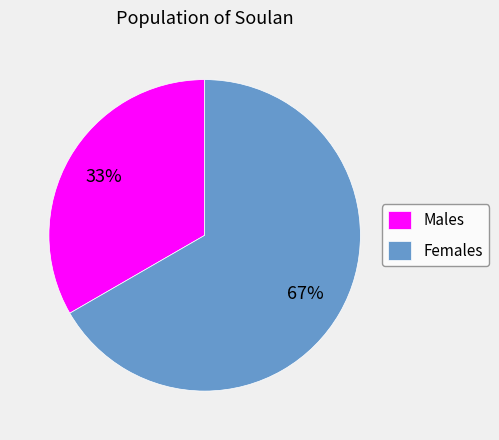

Which slice is the smallest?

Males